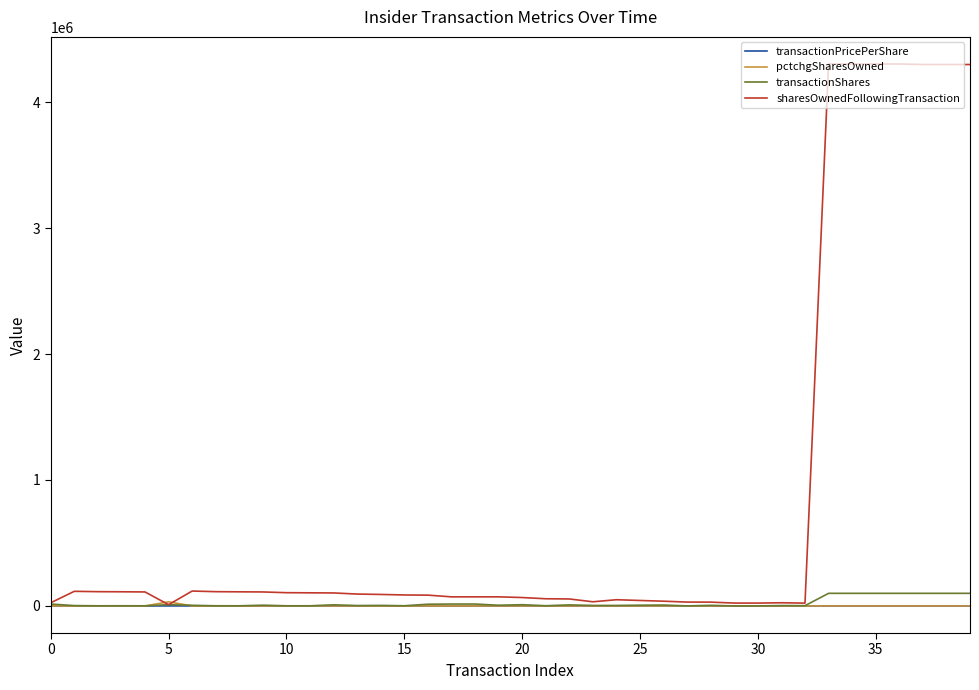

What is the highest value of the sharesOwnedFollowingTransaction series?

4303459.0